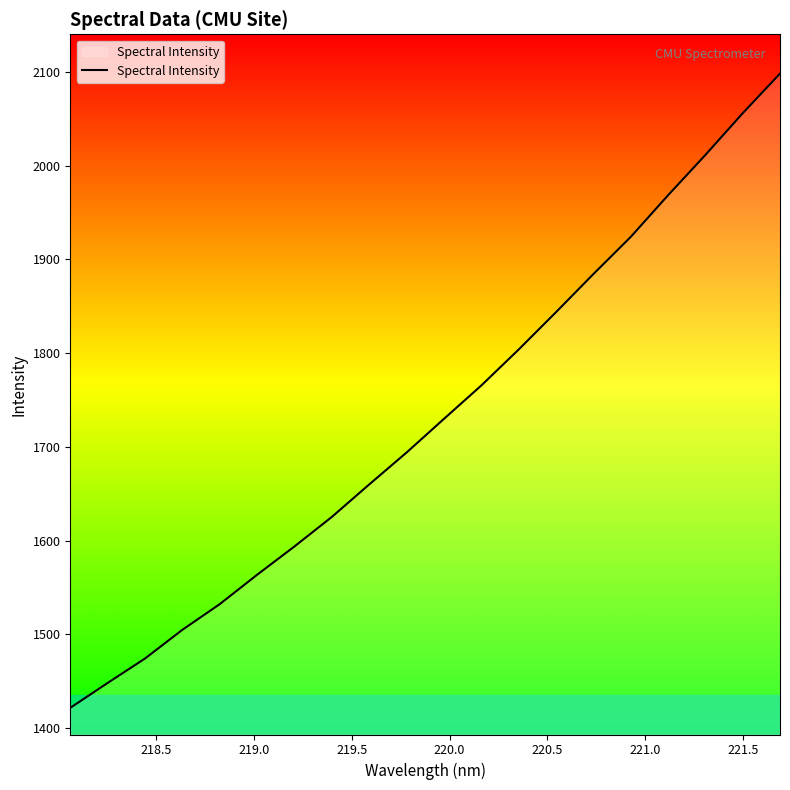

What is the minimum value shown in the chart?

1421.6